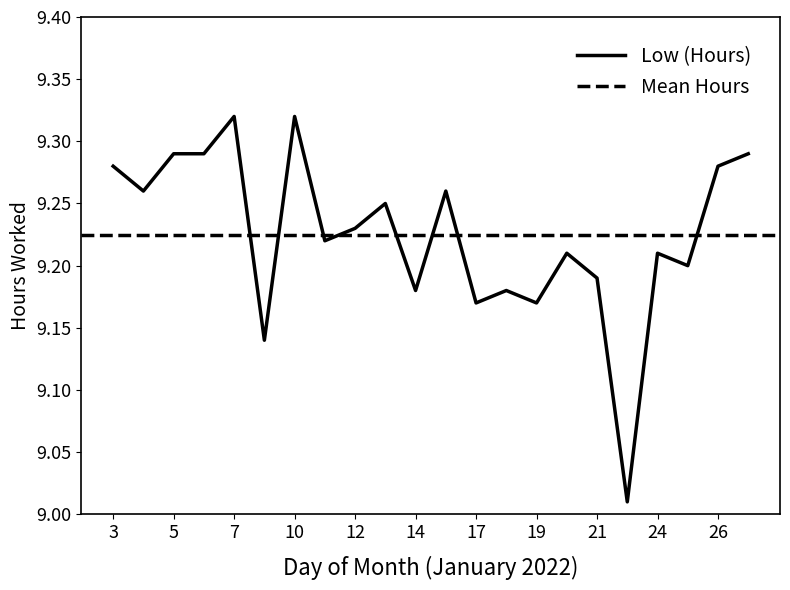

List the labels in order of value, smallest first.

22, 8, 17, 19, 14, 18, 21, 25, 20, 24, 11, 12, 13, 4, 15, 3, 26, 5, 6, 27, 7, 10